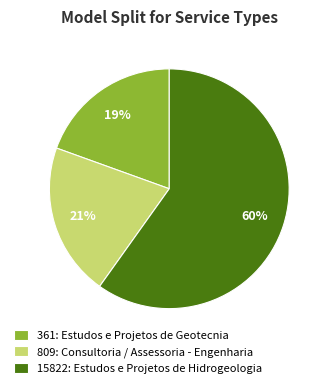

How many slices are in this pie chart?

3